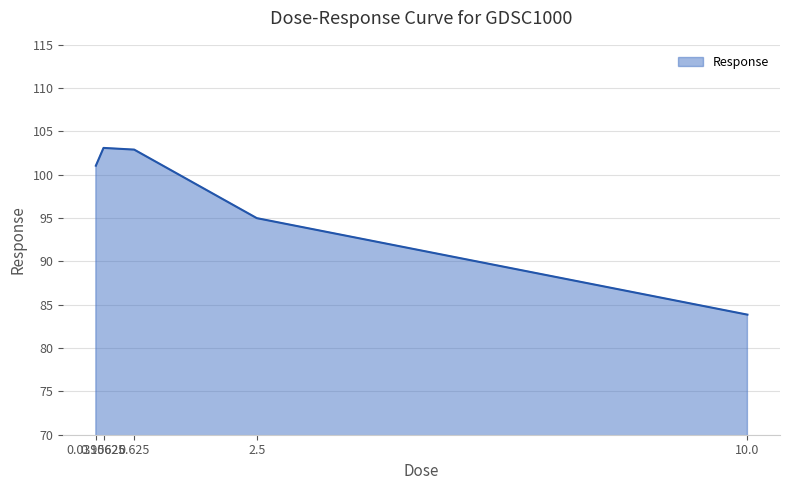

What value does the data have at 0.15625?

103.1